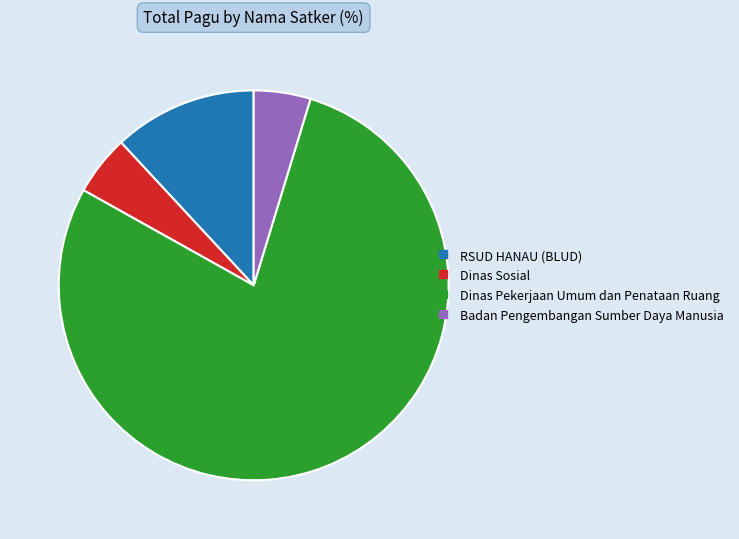

Is there any slice that represents more than half of the pie?

Yes